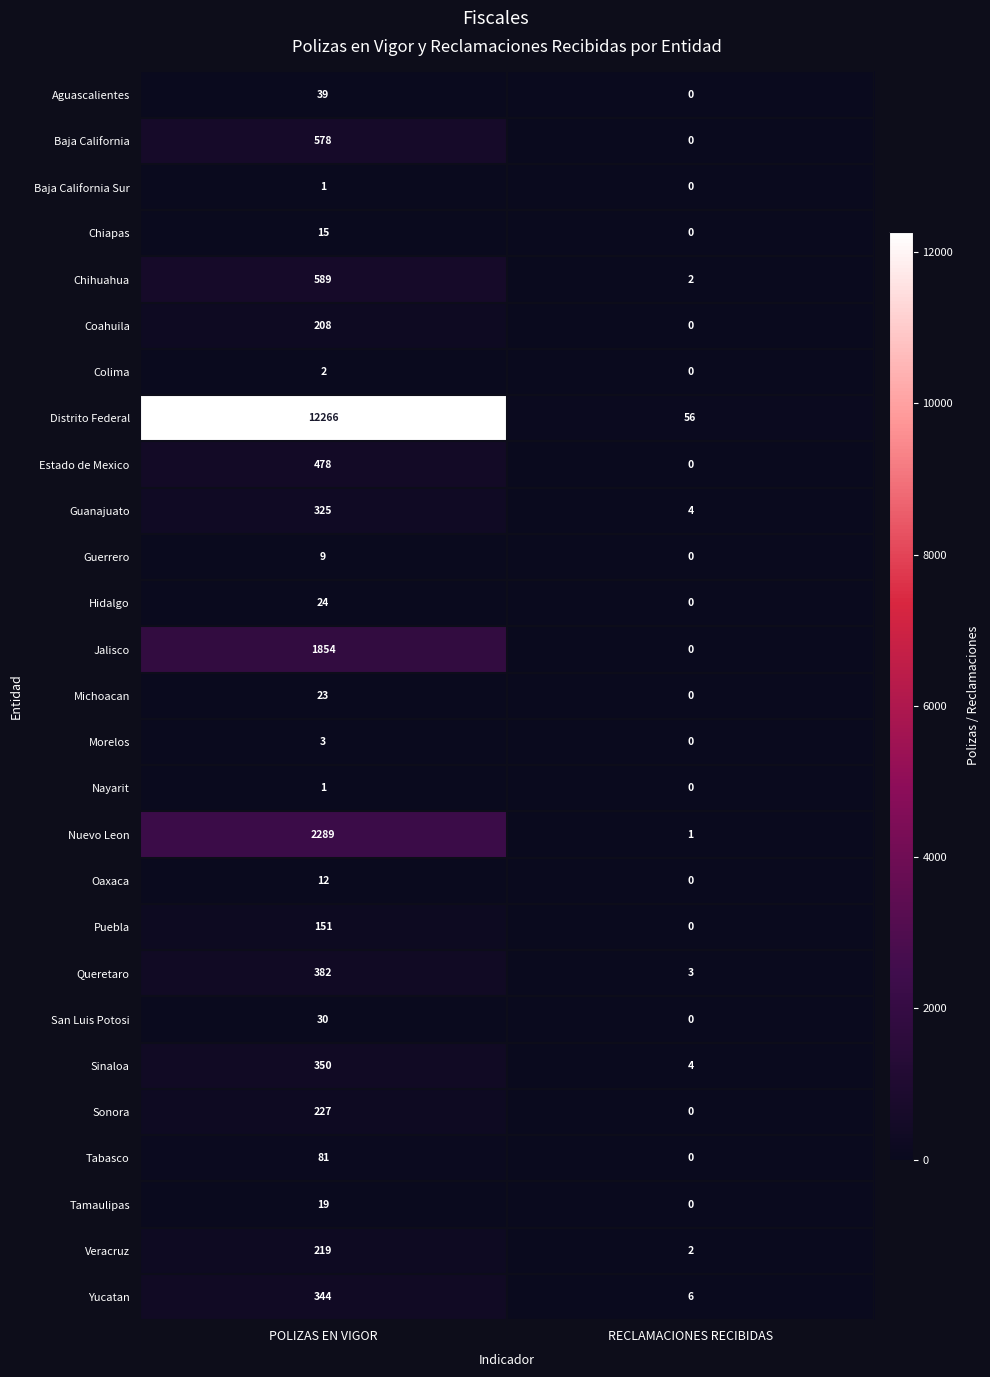

The Puebla series shows 0 at RECLAMACIONES RECIBIDAS. True or false?

True